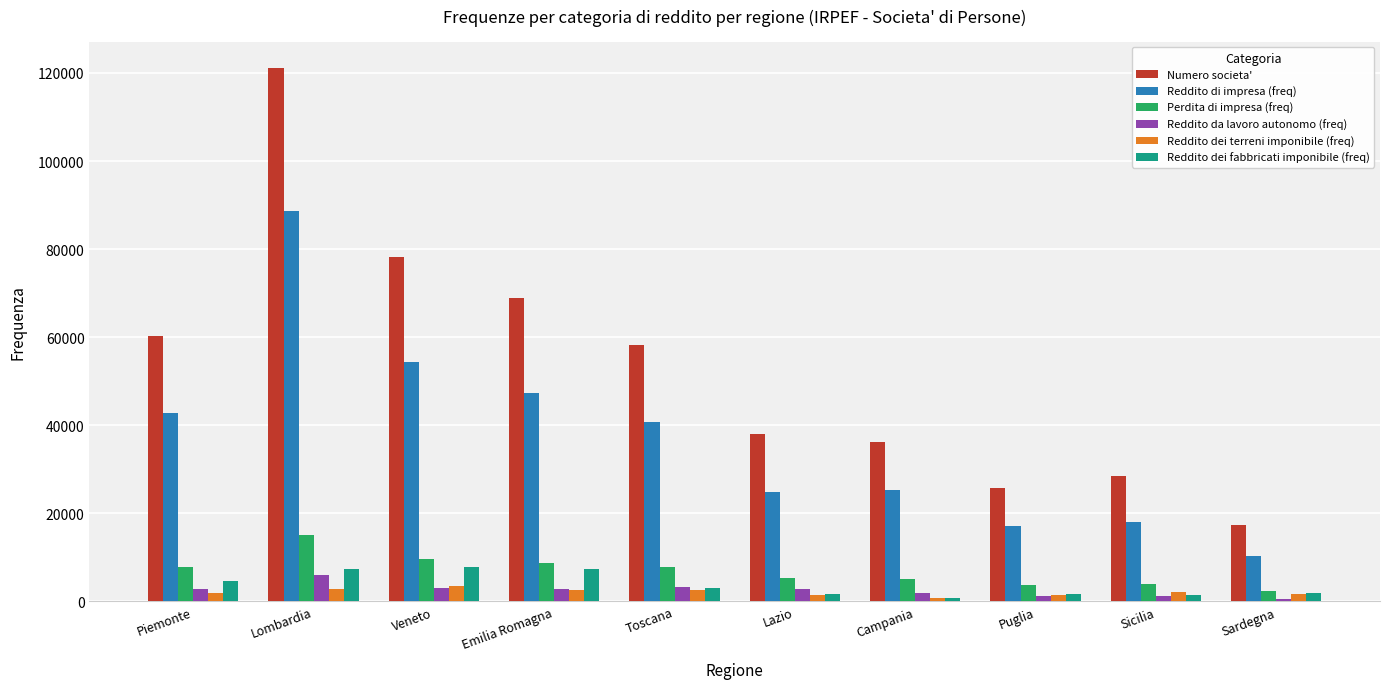

At which label does Reddito dei terreni imponibile (freq) first exceed 2073?

Lombardia